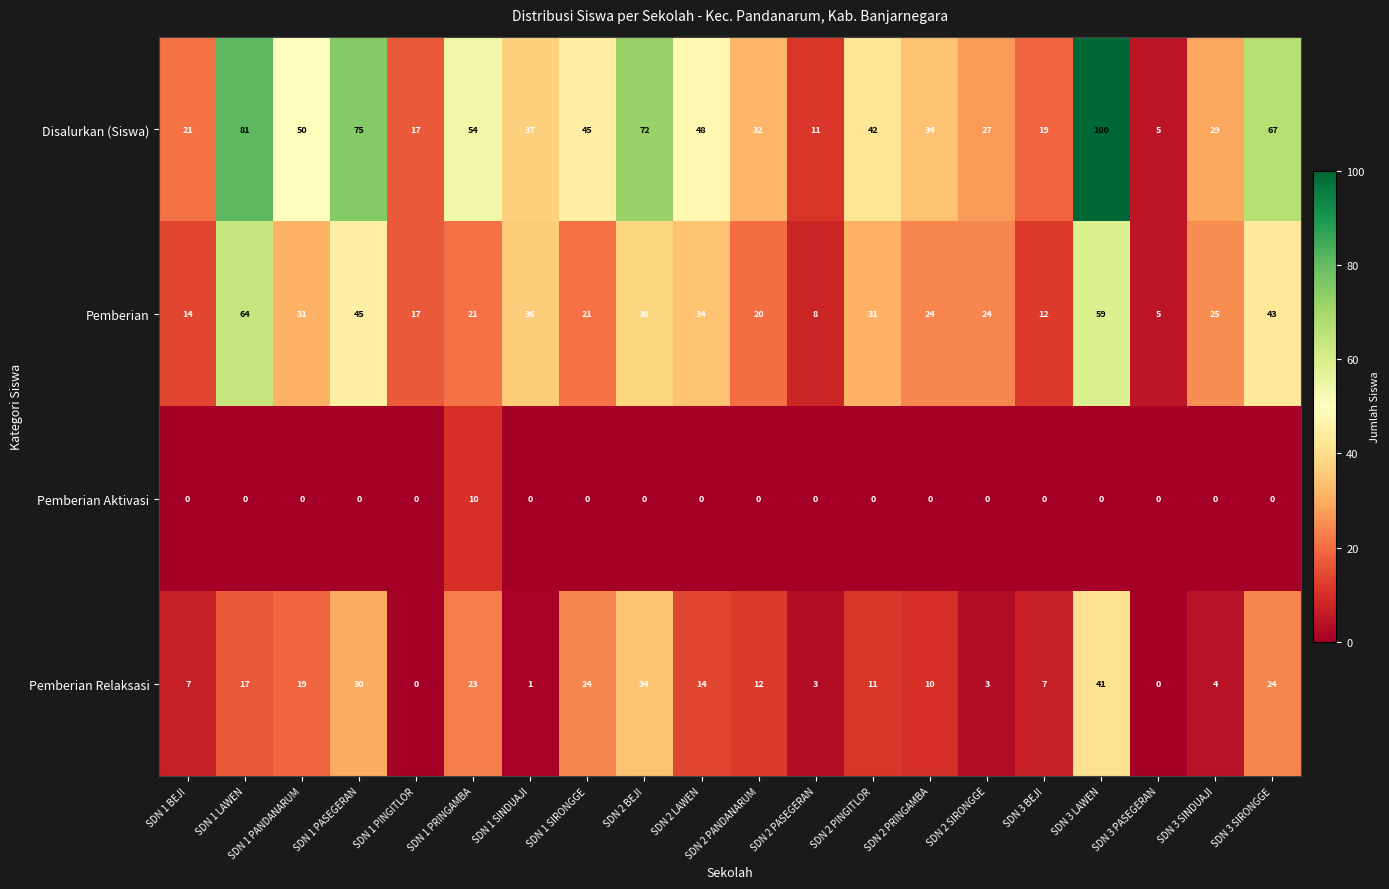

How many series are shown in this chart?

4